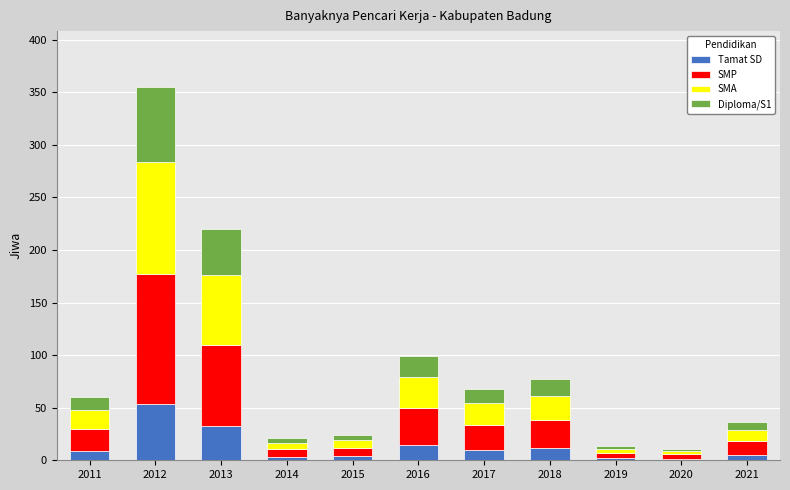

What are all the series names shown in the legend?

Tamat SD, SMP, SMA, Diploma/S1